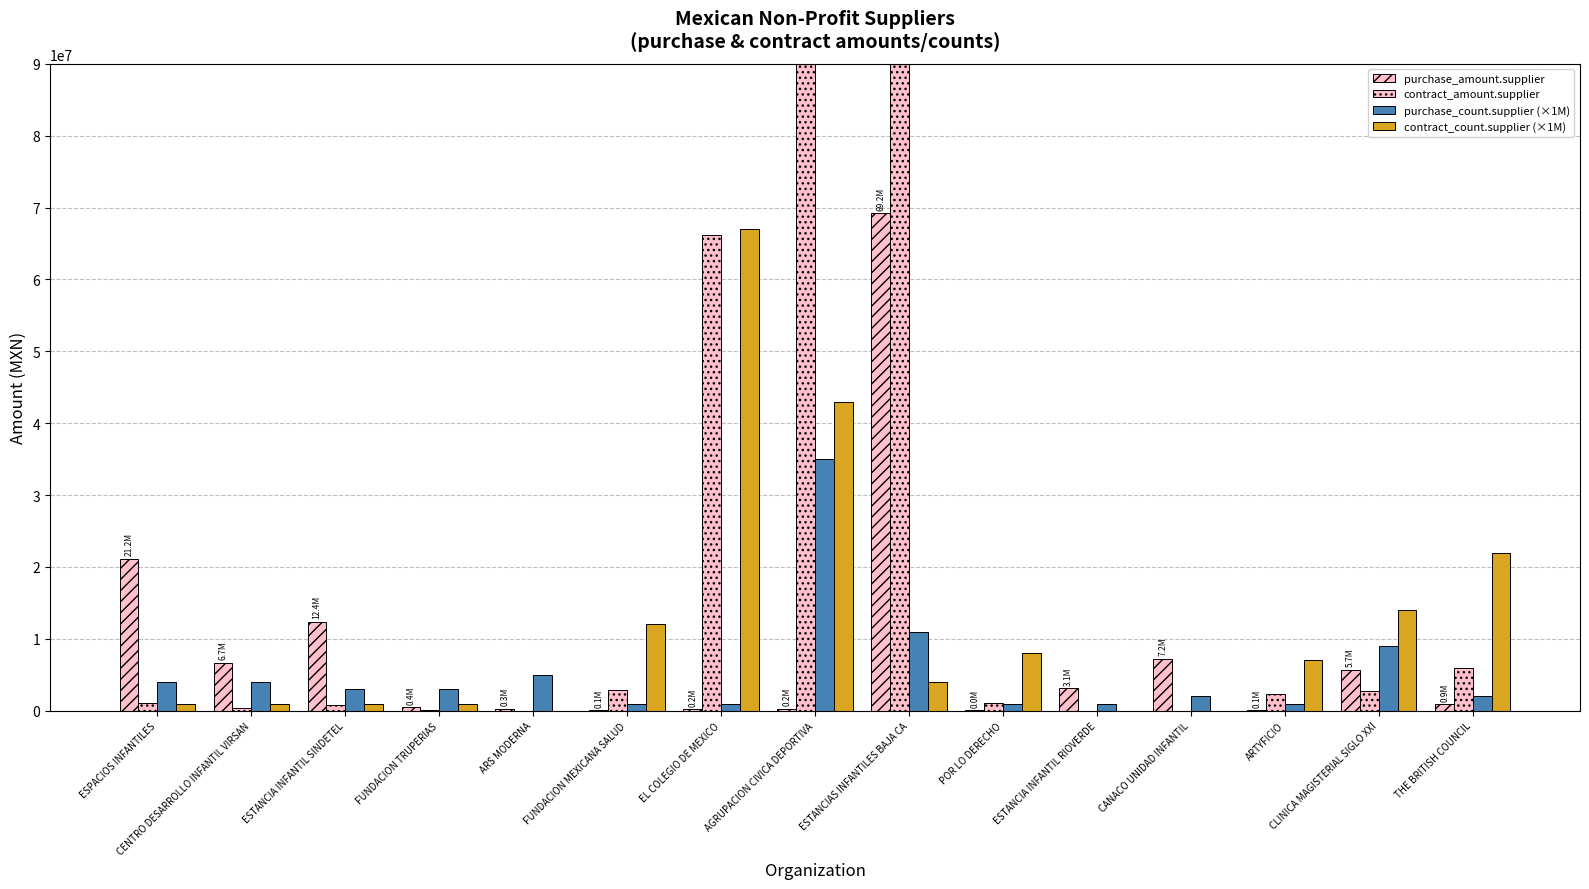

Which has a higher value, THE BRITISH COUNCIL or CLINICA MAGISTERIAL SIGLO XXI?

CLINICA MAGISTERIAL SIGLO XXI